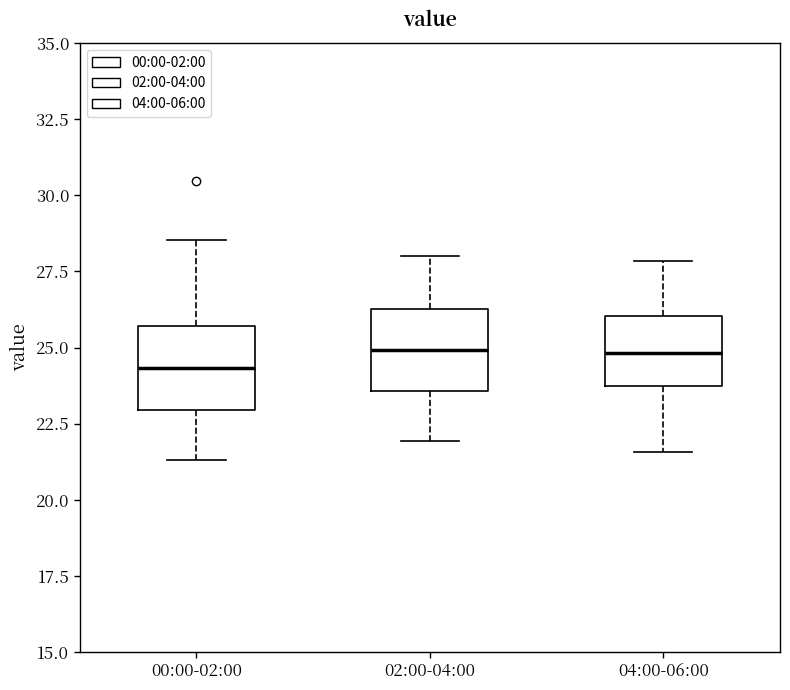

Which box has the lowest median line?

00:00-02:00